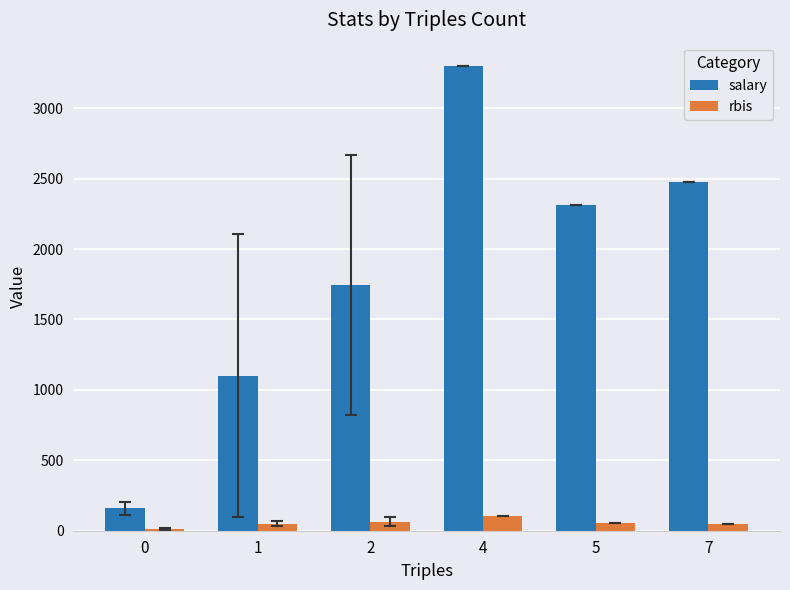

What is the sum of the rbis values at 7 and 5?

108.0